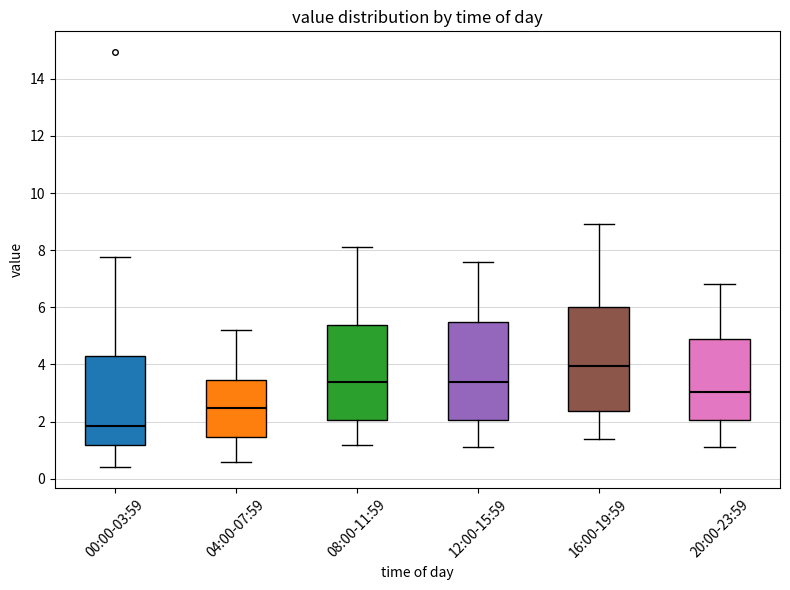

Reading left to right, transcribe this box plot: for each box, give where its median line is, the range the box spans, and where its two whiskers end, as read against the y-axis. The values are not printed on the chart, so give them approximately, as read against the axis.

00:00-03:59: median 1.8, box 1.2 to 4.2, whiskers 0.4 to 7.8
04:00-07:59: median 2.4, box 1.4 to 3.4, whiskers 0.6 to 5.2
08:00-11:59: median 3.4, box 2.0 to 5.4, whiskers 1.2 to 8.2
12:00-15:59: median 3.4, box 2.0 to 5.4, whiskers 1.2 to 7.6
16:00-19:59: median 4.0, box 2.4 to 6.0, whiskers 1.4 to 9.0
20:00-23:59: median 3.0, box 2.0 to 5.0, whiskers 1.2 to 6.8